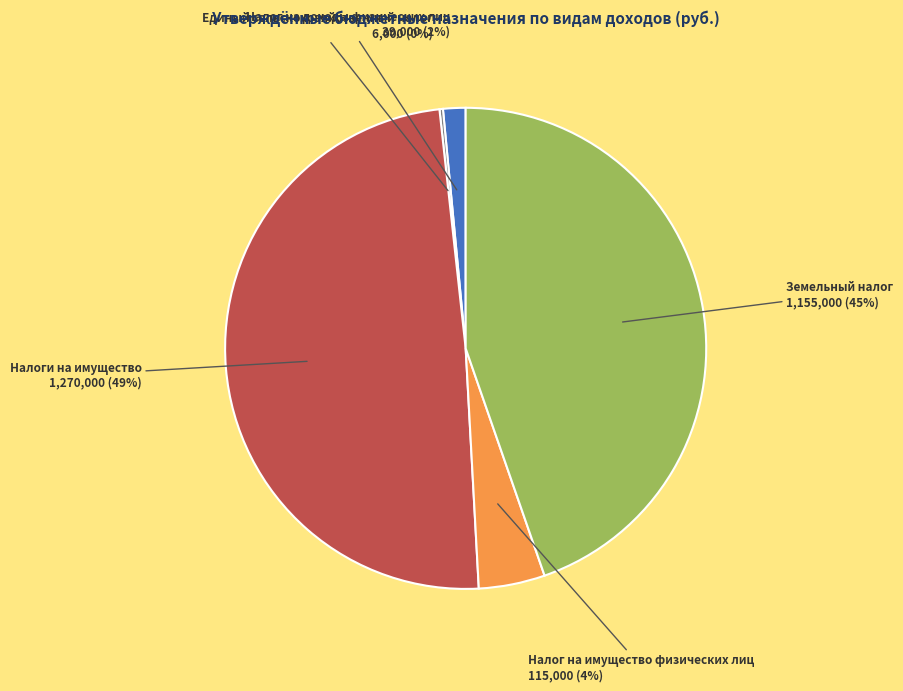

Is the sum of Земельный налог and Налоги на имущество greater than half?

Yes